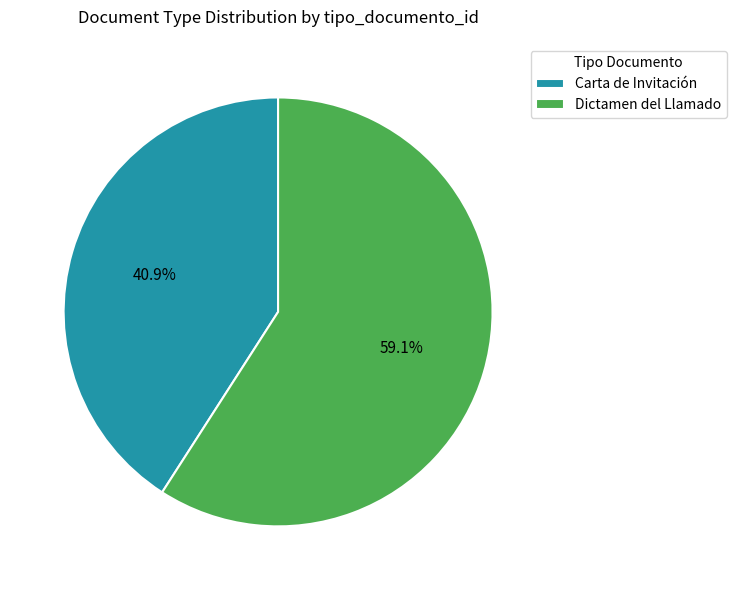

To the nearest percent, what percentage of the pie is Carta de Invitación?

41%